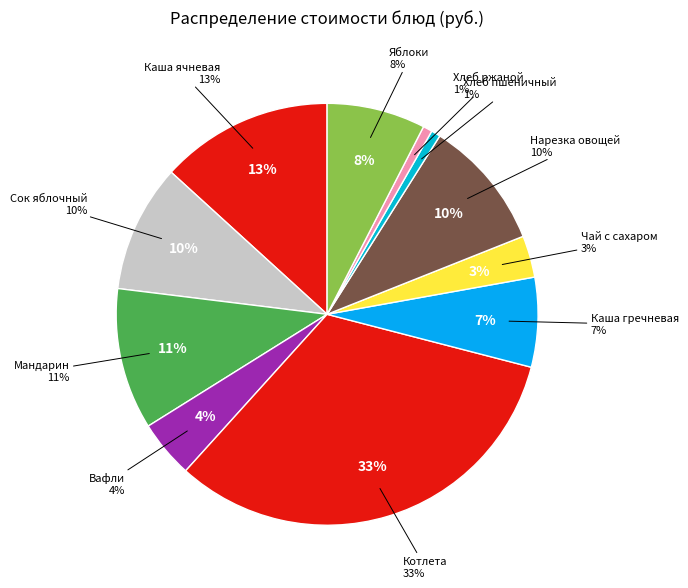

Is Ржаной хлеб the majority of the pie?

No